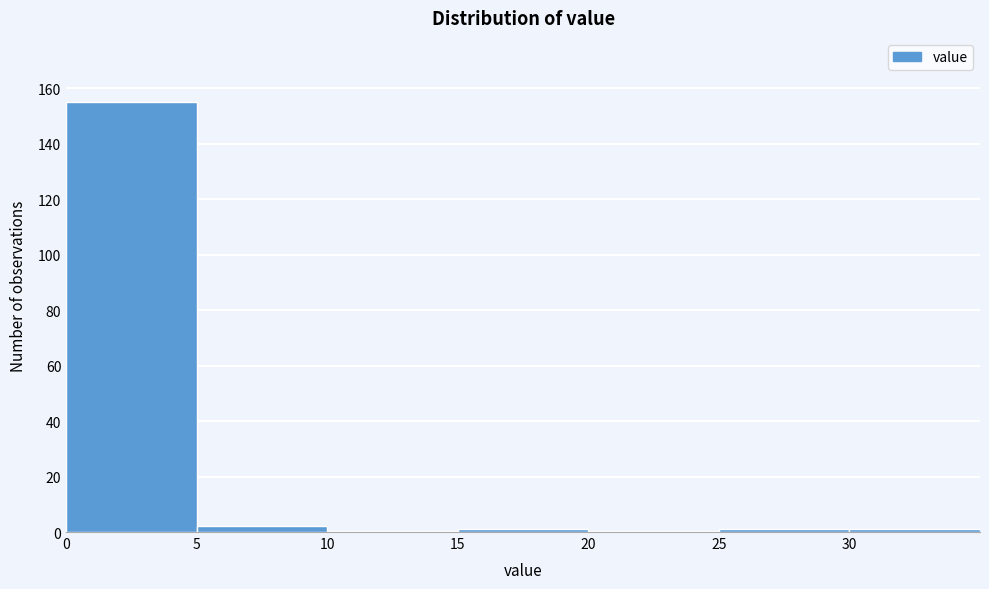

Reading left to right, transcribe this chart: for each bar, give the range it covers on the x-axis and its height. The values are not printed on the chart, so give them approximately, as read against the axis.

0 to 5: 156
5 to 10: 2
10 to 15: 0
15 to 20: under 2
20 to 25: 0
25 to 30: under 2
30 to 35: under 2